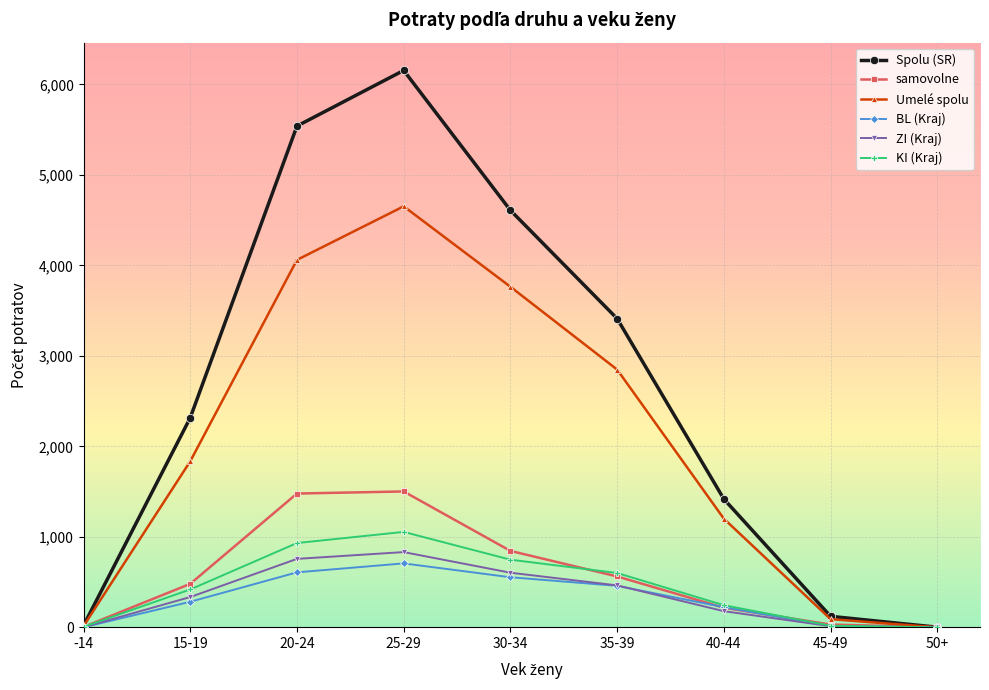

What position from the left is 50+?

9